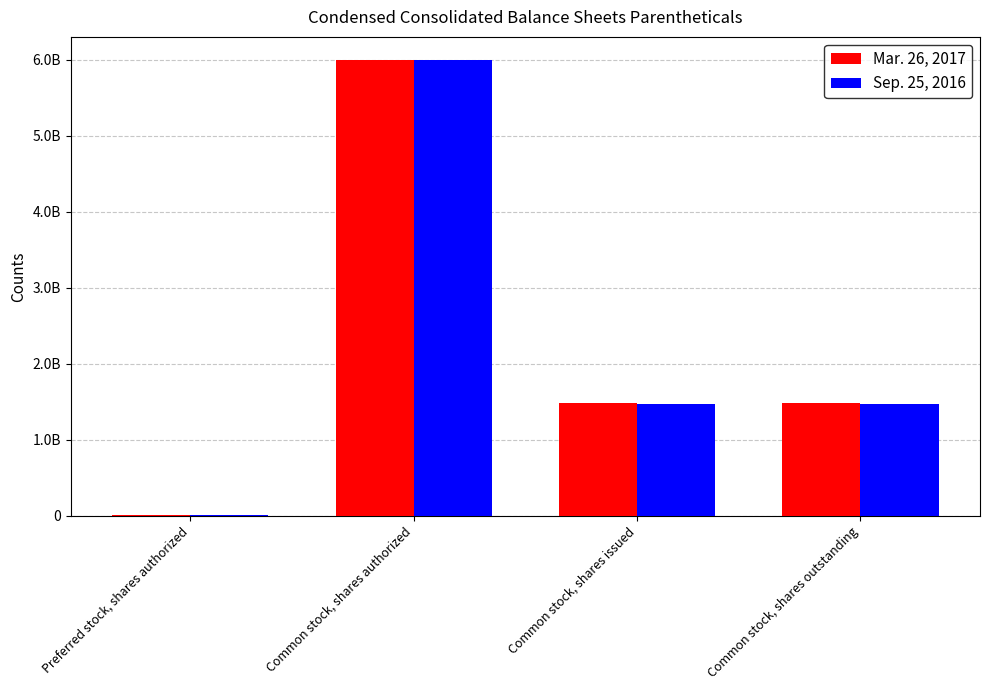

Are the bars grouped side by side (vs. stacked)?

Yes